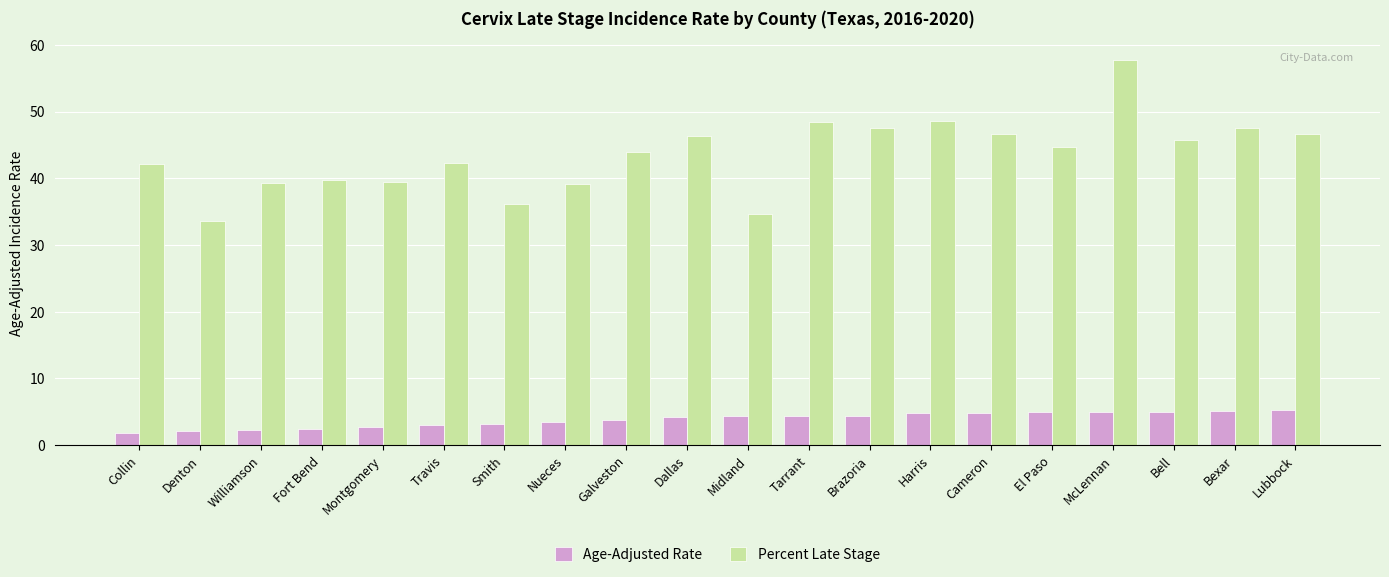

What is the spread (max minus min) of values at Denton?

31.4